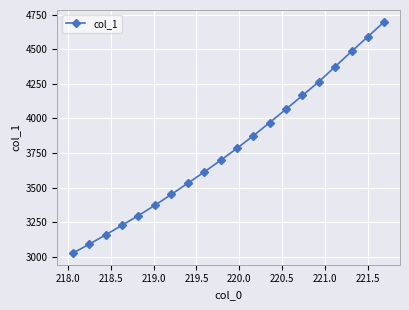

True or false: there are more than 0 points higher than both neighbors.

False